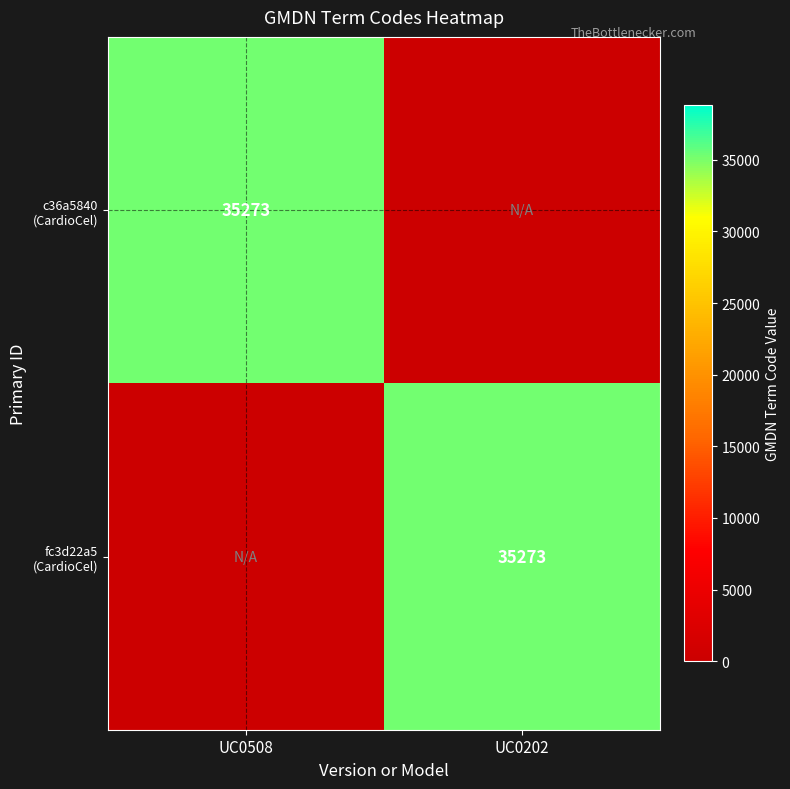

List the labels in order of fc3d22a5 (CardioCel) value, smallest first.

UC0508, UC0202